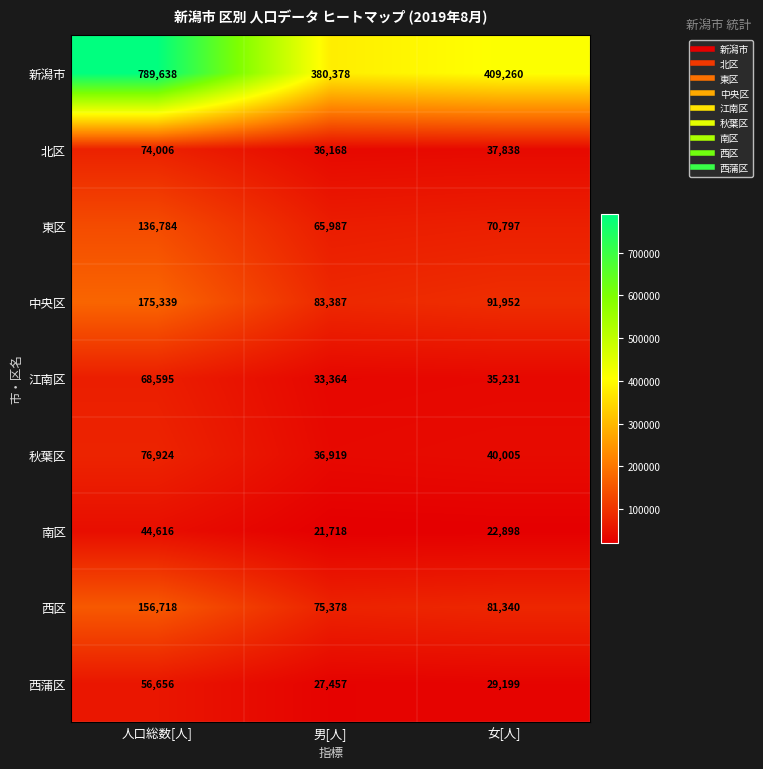

True or false: 江南区 has a value of 33364 at 男[人].

True